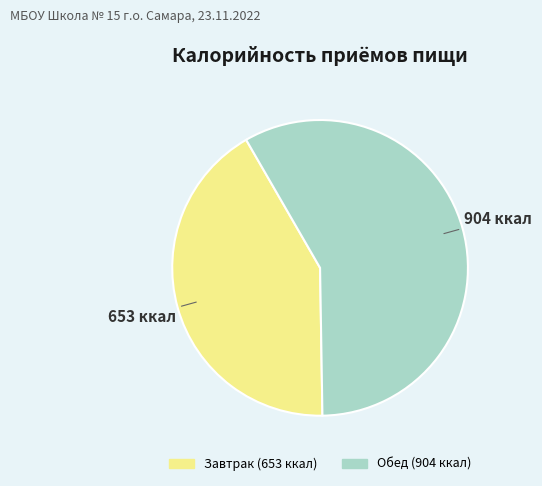

Does Завтрак represent more than half of the total?

No